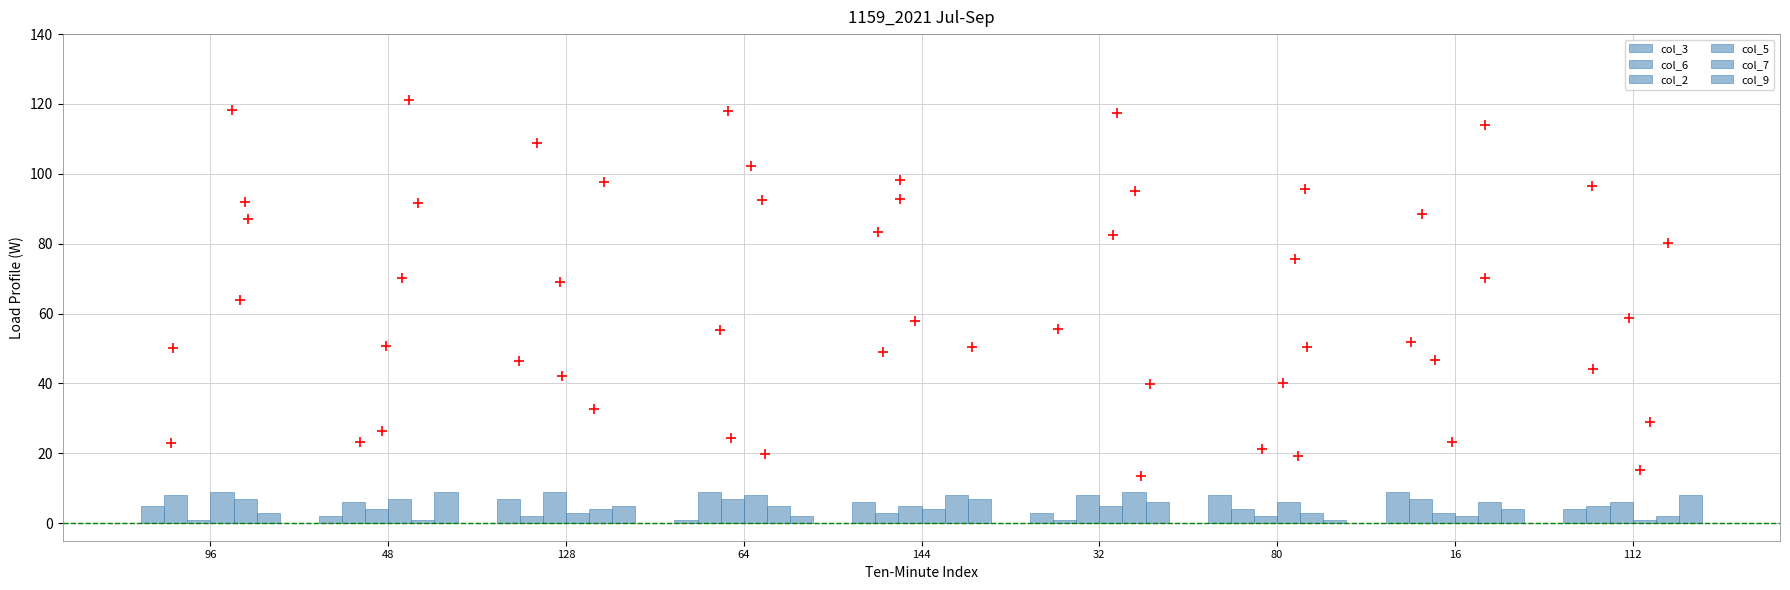

What is the total value across all series at 80?

24